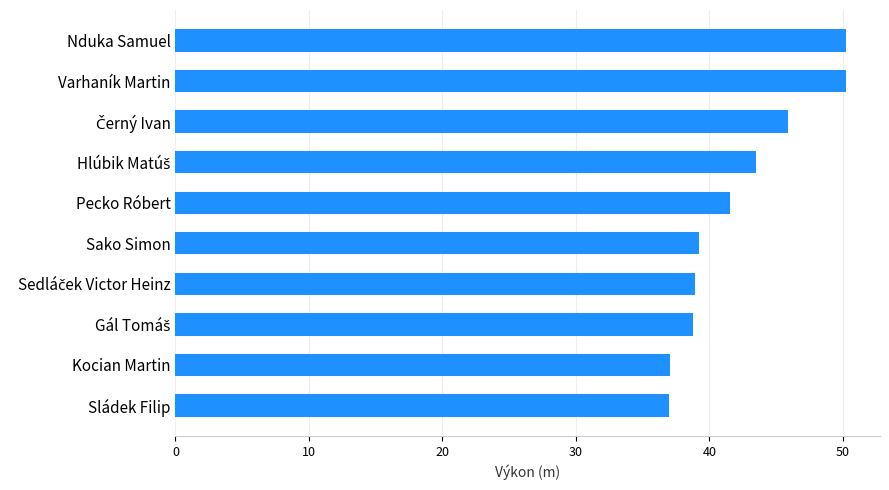

What is the label of the 6th bar from the bottom?

Pecko Róbert